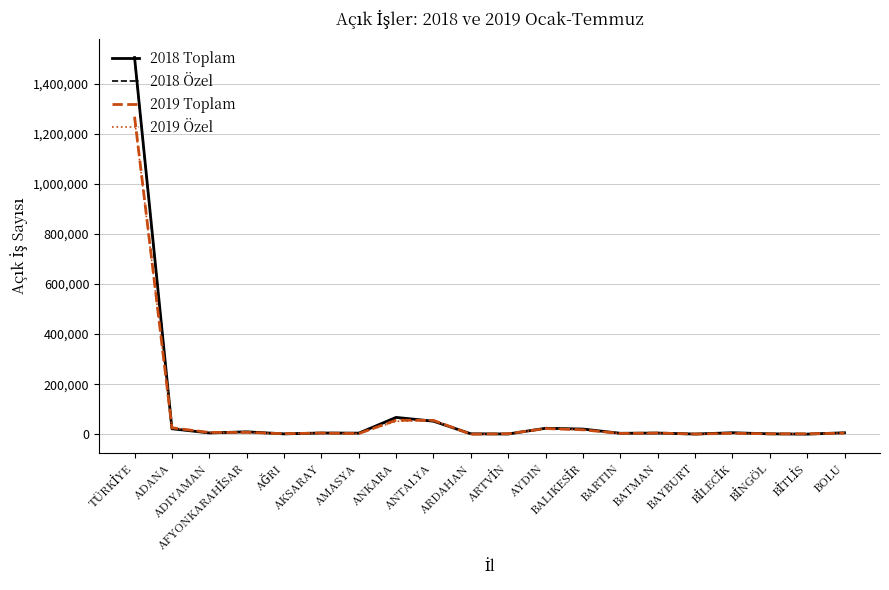

Which series has the largest range (max minus min)?

2018 Toplam